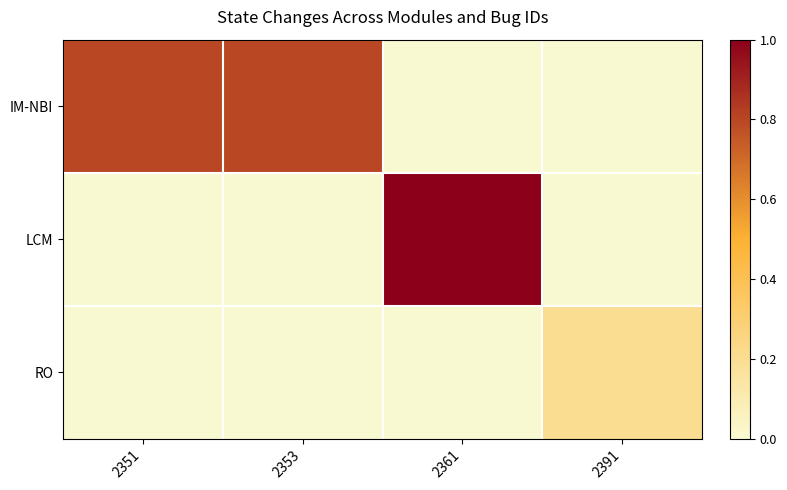

At which category is the sum across all series the highest?

2361